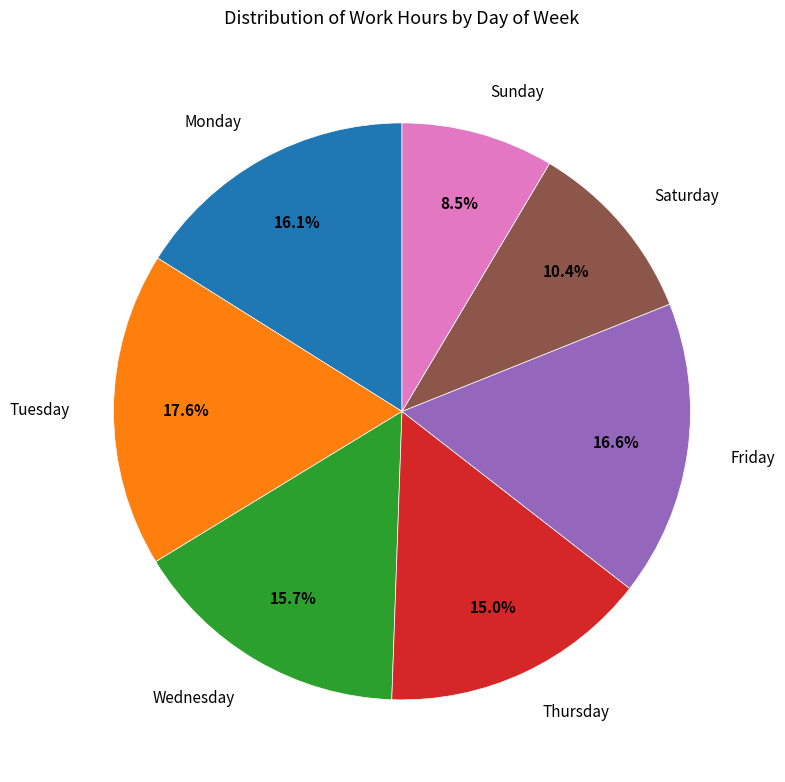

Does Saturday account for over 50% of the chart?

No